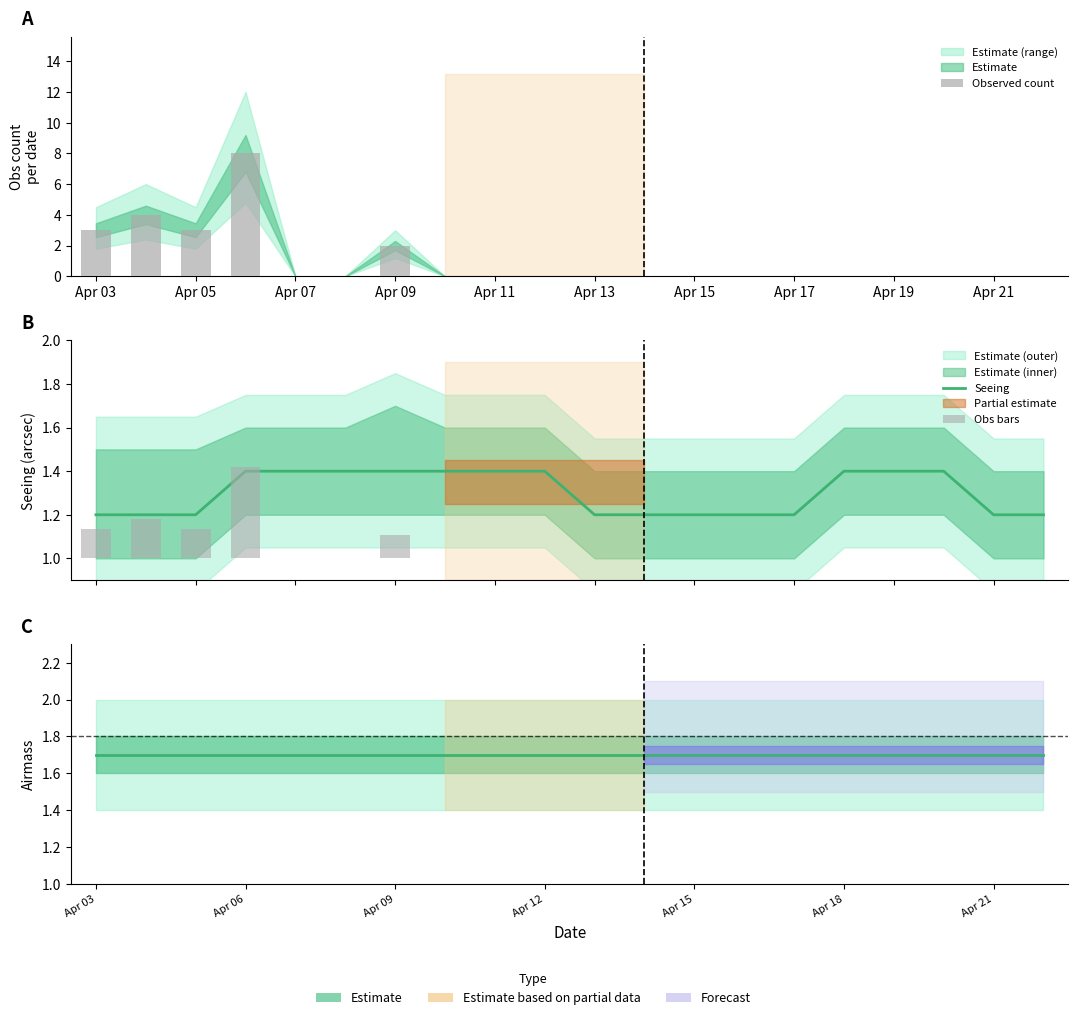

How many groups of bars are there?

20